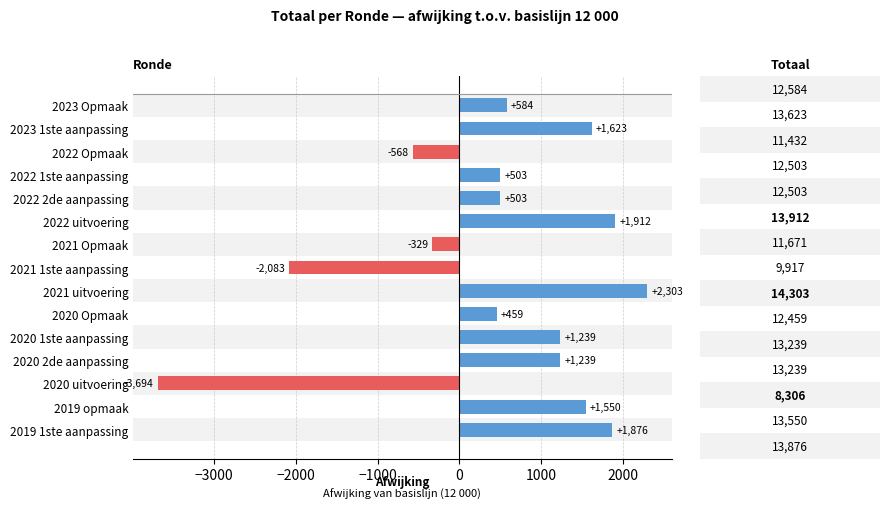

What position from the bottom is 2022 2de aanpassing?

11